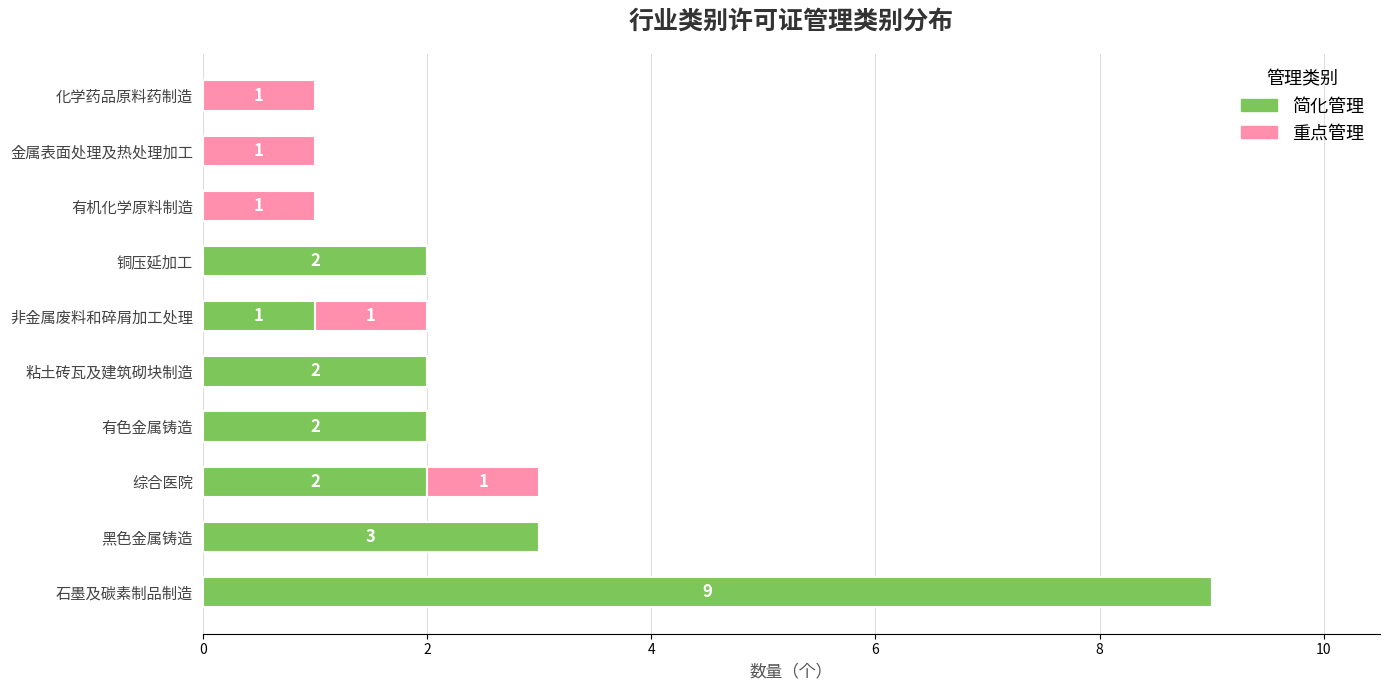

The 简化管理 series shows -3 at 化学药品原料药制造. True or false?

False